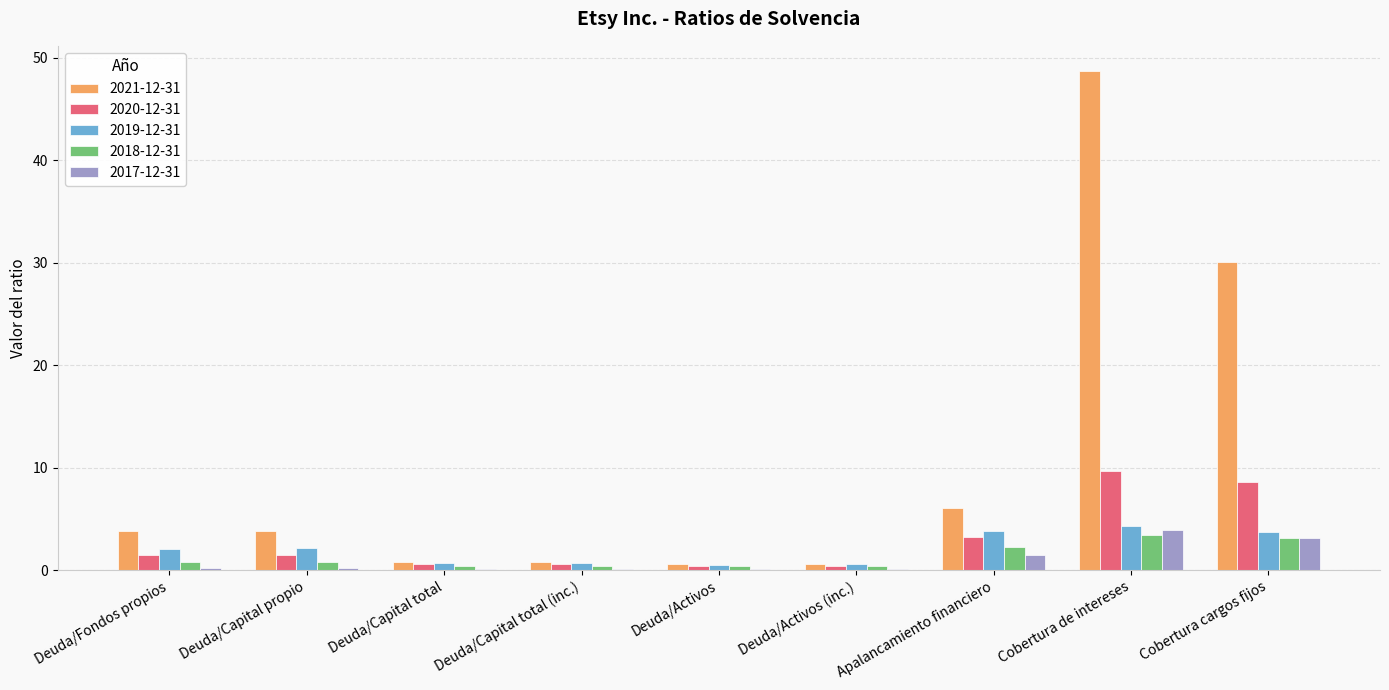

Which category has the highest value across all series?

Cobertura de intereses